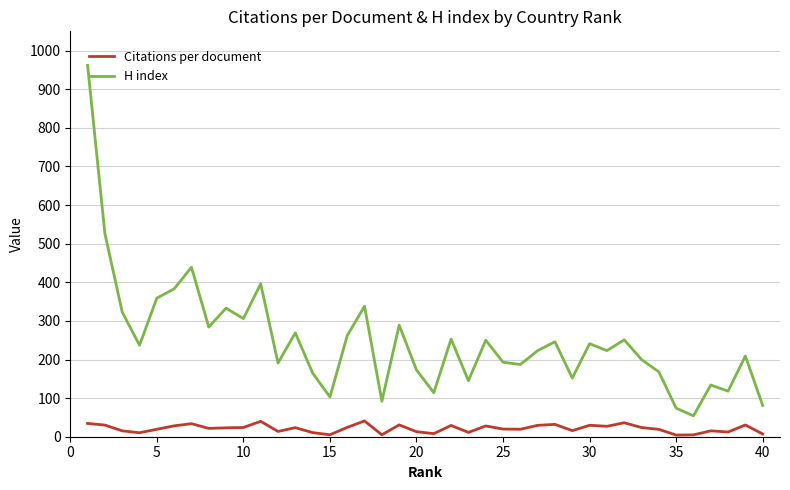

What is the maximum value for H index?

962.0